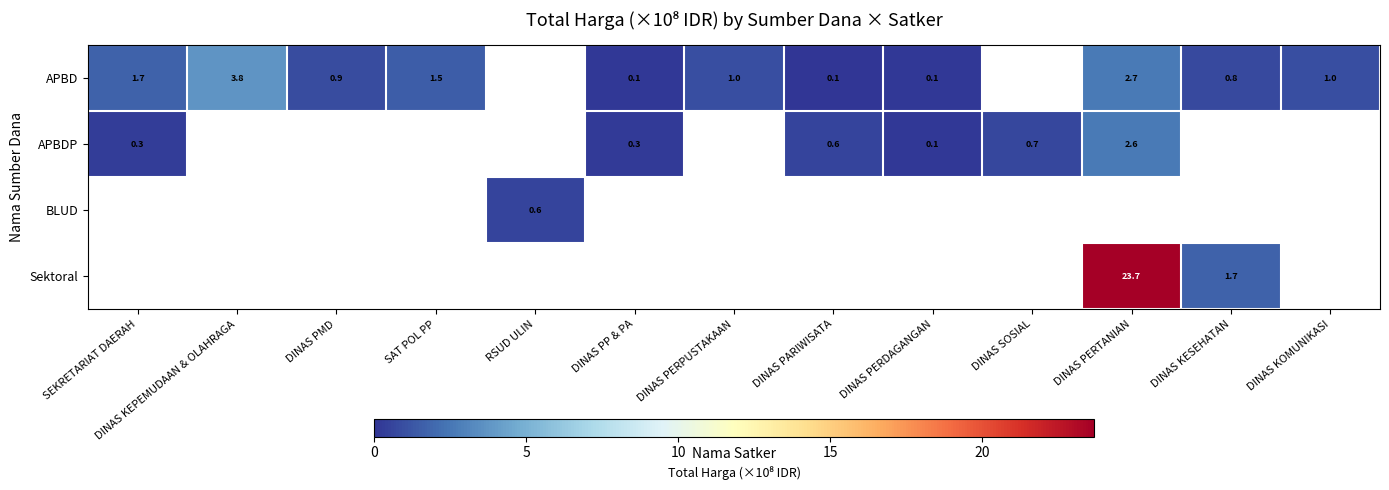

Is the value of APBD at SEKRETARIAT DAERAH greater than the value of BLUD at RSUD ULIN?

Yes